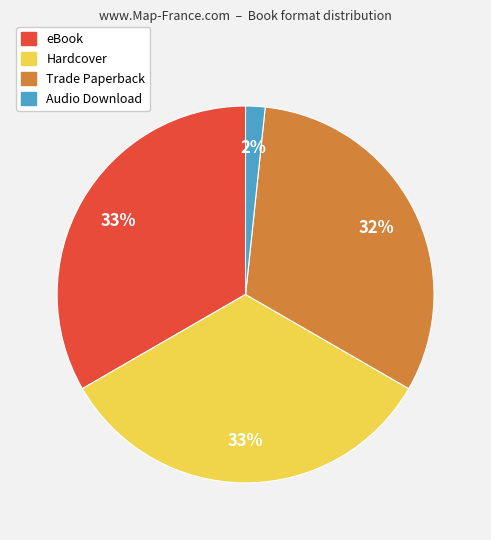

To the nearest percent, what is the combined percentage of Hardcover and Trade Paperback?

65%